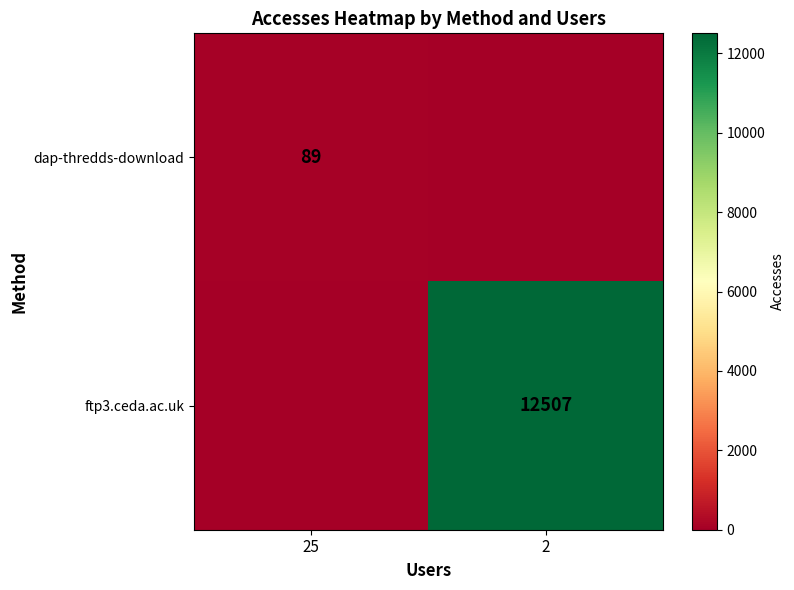

At how many categories does at least one series exceed 8147?

1